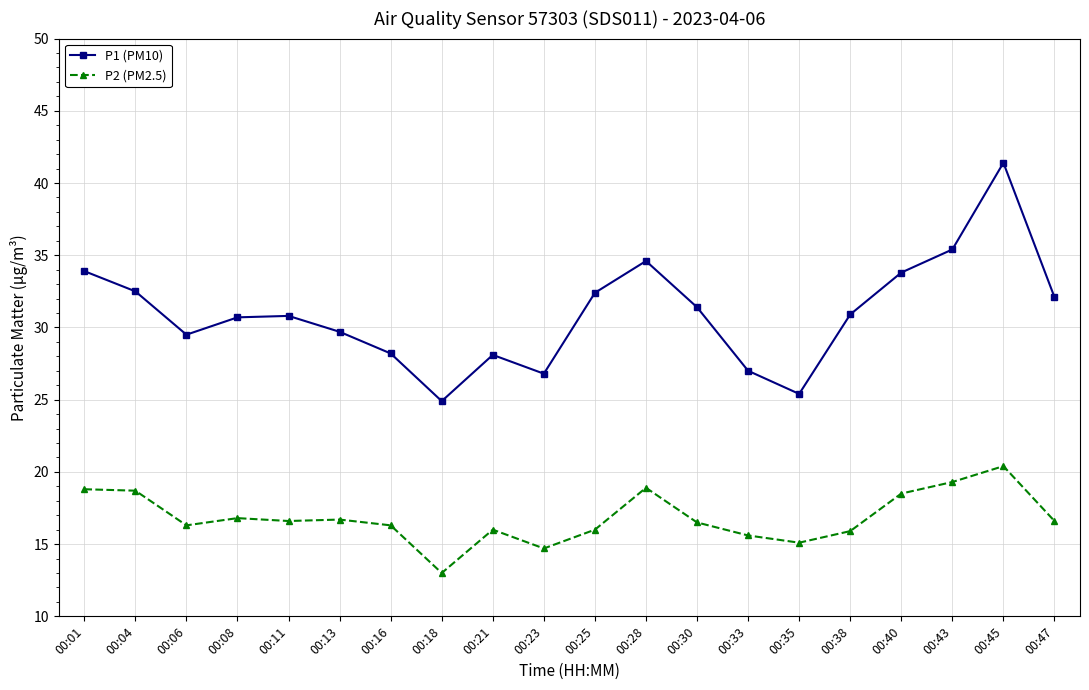

Does the chart display data point markers on the line(s)?

Yes